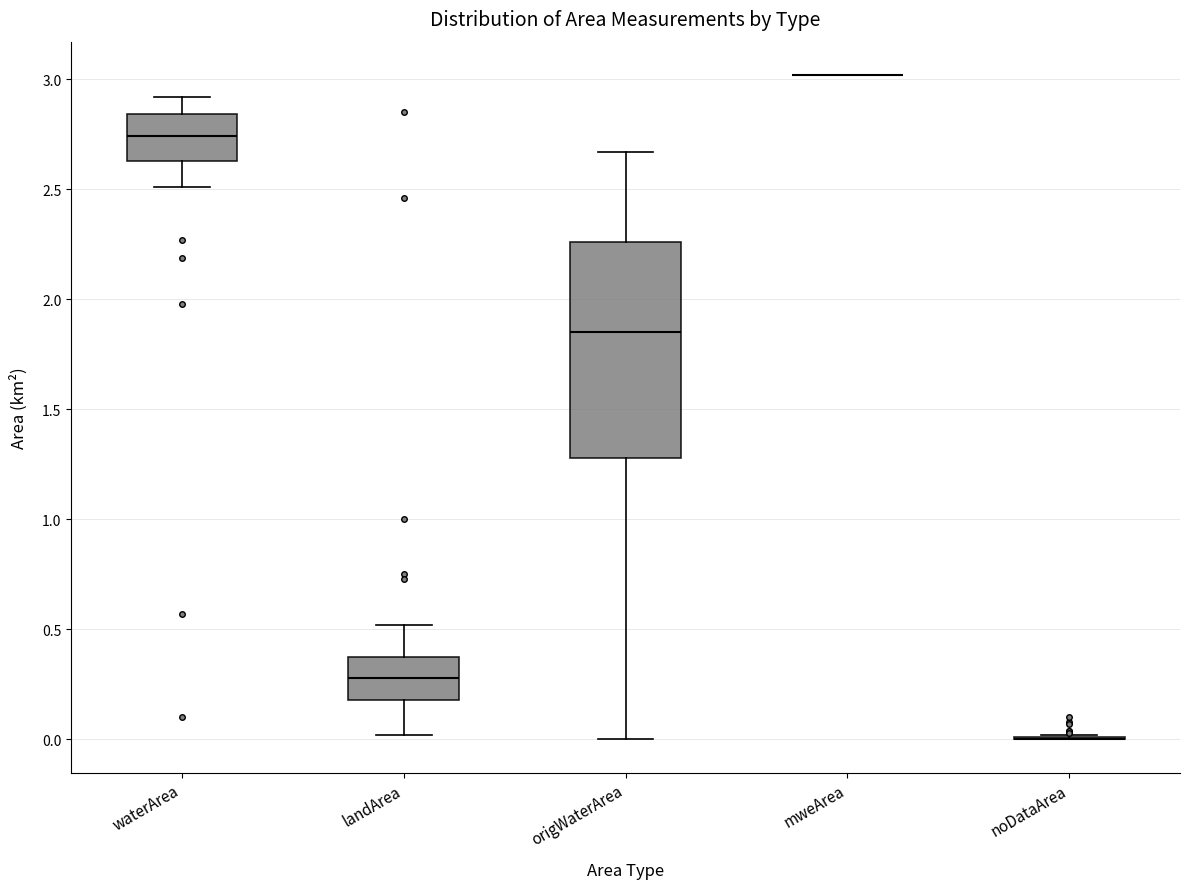

Comparing the boxes themselves (not the whiskers), which one is the tallest?

origWaterArea